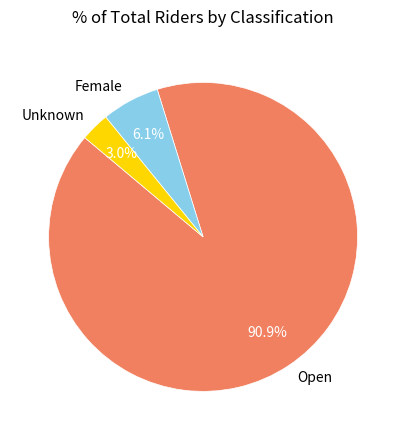

What is the smallest slice in the pie chart?

Unknown